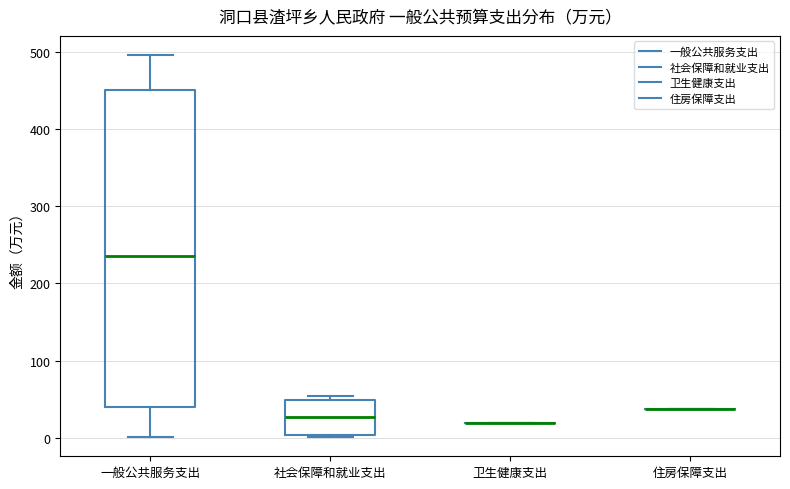

Comparing the boxes themselves (not the whiskers), which one is the tallest?

一般公共服务支出